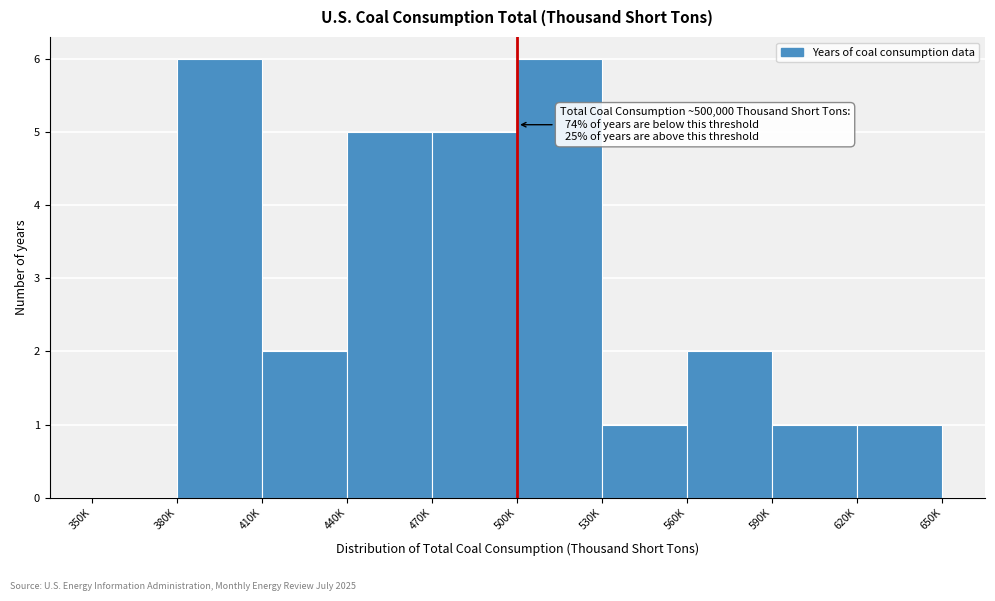

Reading right to left, list all the values displayed in this chart.

620K=1	590K=1	560K=2	530K=1	500K=6	470K=5	440K=5	410K=2	380K=6	350K=0